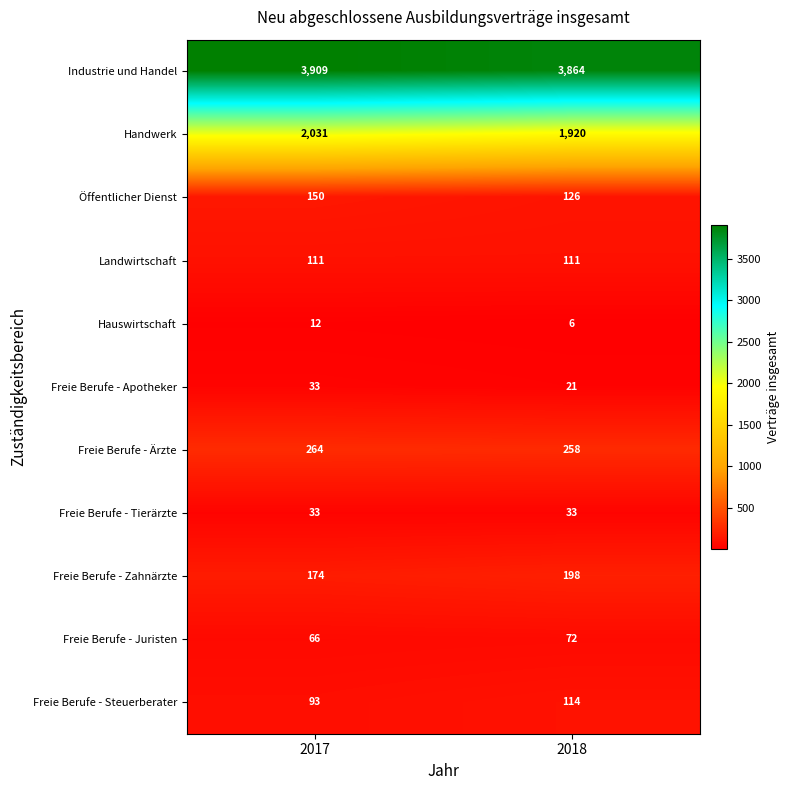

Is it true that Freie Berufe - Steuerberater equals 114 at 2018?

True